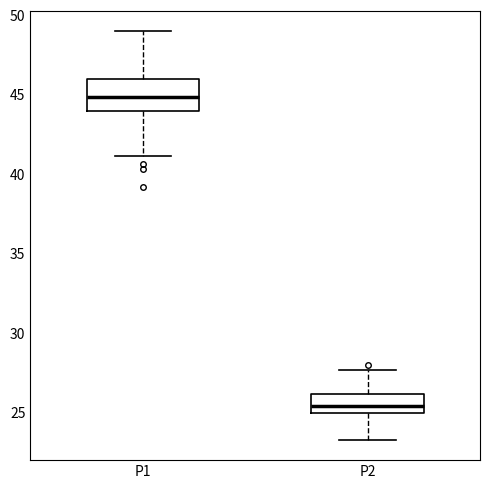

Where is the upper edge of the box for P1 on the y-axis? The values are not printed on the chart, so give them approximately, as read against the axis.

46.0